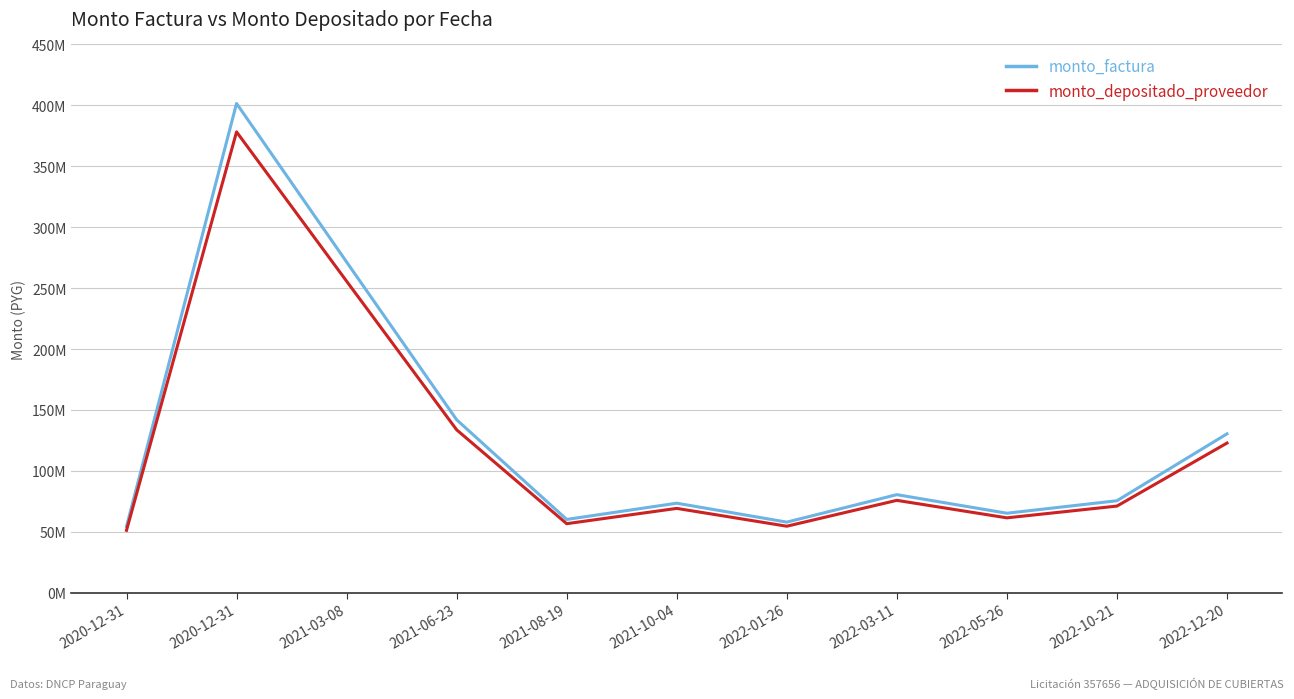

Reading left to right, extract all data points from this chart.

monto_factura: 2020-12-31=54355000	2020-12-31=401555000	2021-03-08=271440000	2021-06-23=141950000	2021-08-19=60140000	2021-10-04=73470000	2022-01-26=57940000	2022-03-11=80480000	2022-05-26=65230000	2022-10-21=75485000	2022-12-20=130395000
monto_depositado_proveedor: 2020-12-31=51198457	2020-12-31=378235606	2021-03-08=255676739	2021-06-23=133706576	2021-08-19=56647506	2021-10-04=69203396	2022-01-26=54575266	2022-03-11=75806306	2022-05-26=61441915	2022-10-21=71101380	2022-12-20=122822607